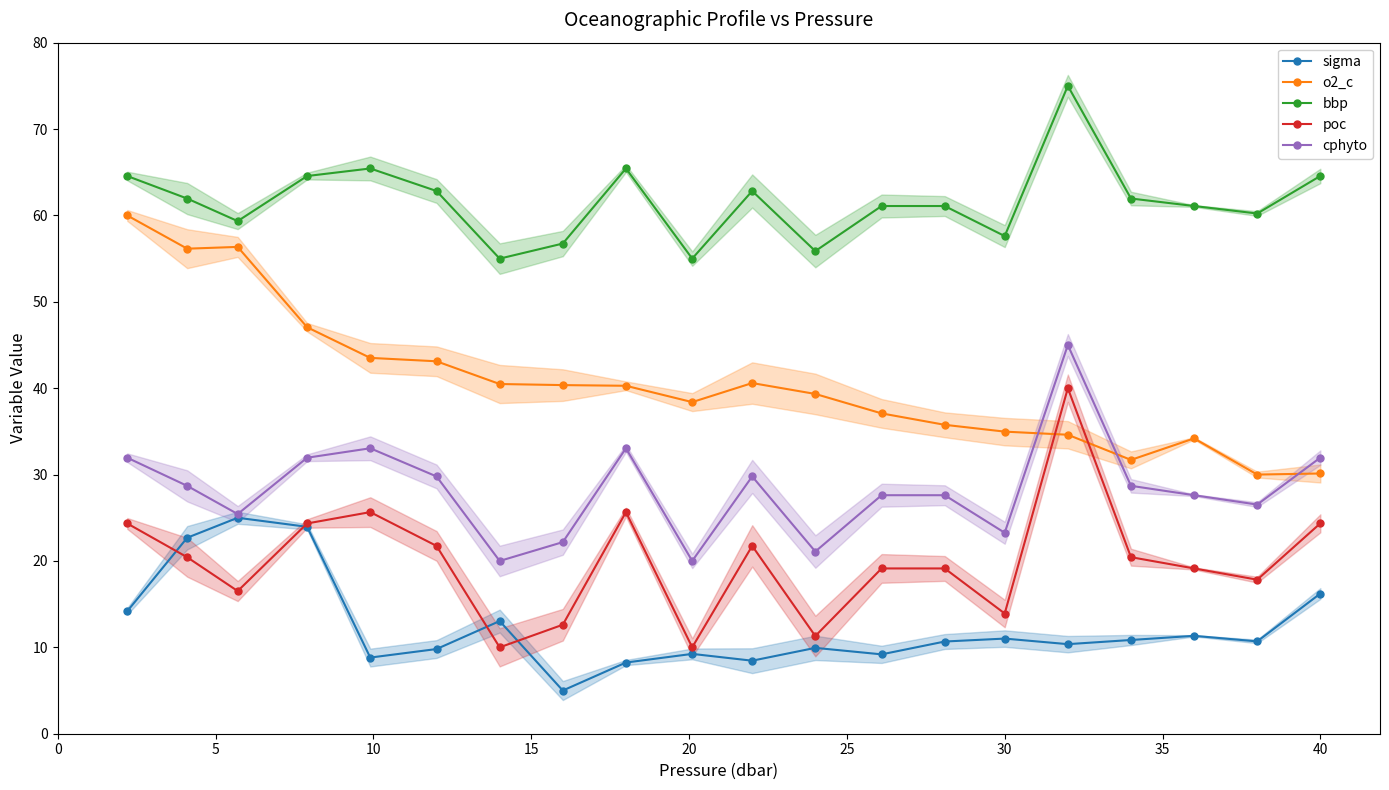

True or false: o2_c has a value of 30.1 at 40.

True